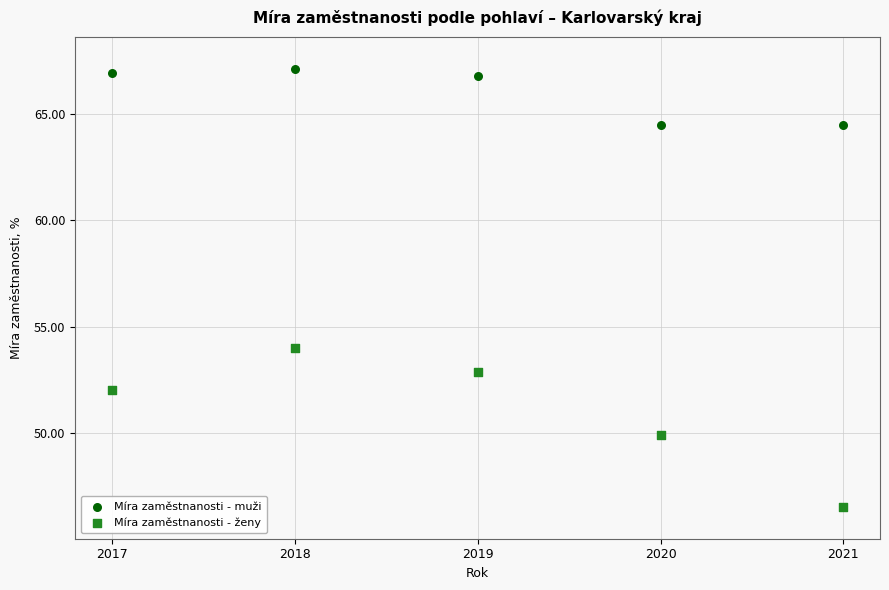

Across all data points, what is the average X value?

2019.0